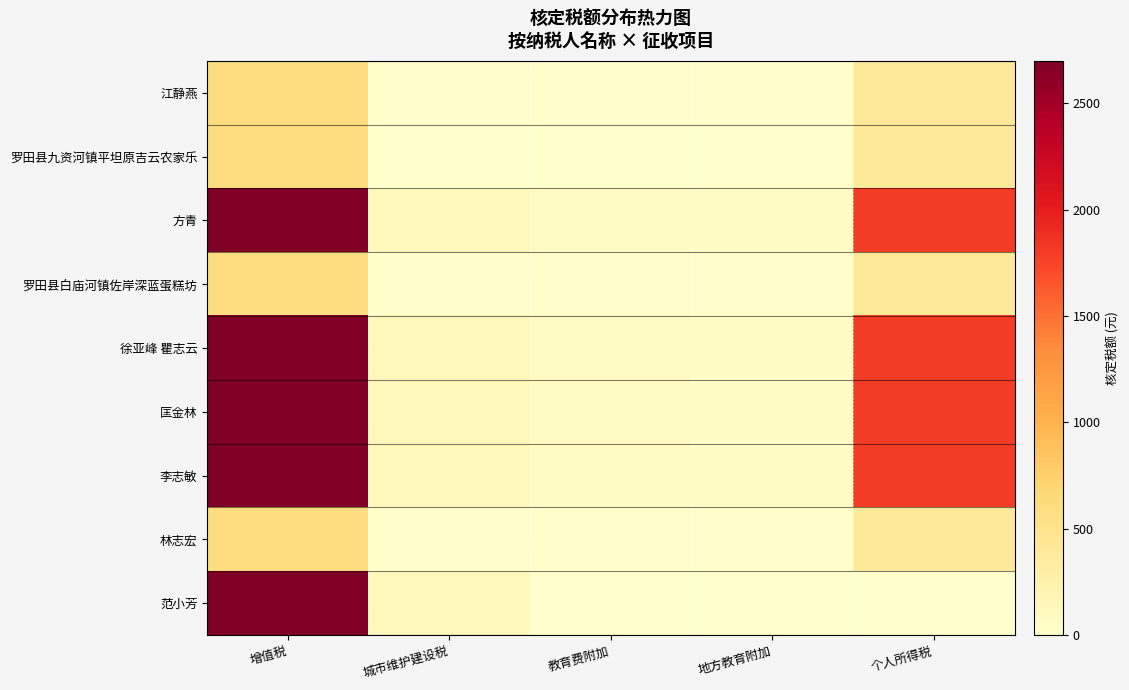

Rank the series by their maximum value, from highest to lowest.

方青, 徐亚峰 瞿志云, 匡金林, 李志敏, 范小芳, 江静燕, 罗田县九资河镇平坦原吉云农家乐, 罗田县白庙河镇佐岸深蓝蛋糕坊, 林志宏